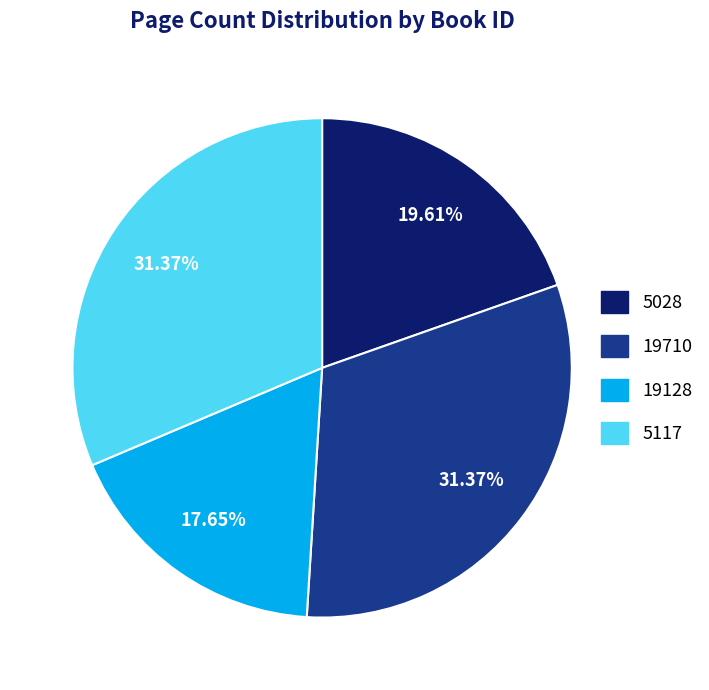

What is the smallest slice in the pie chart?

19128